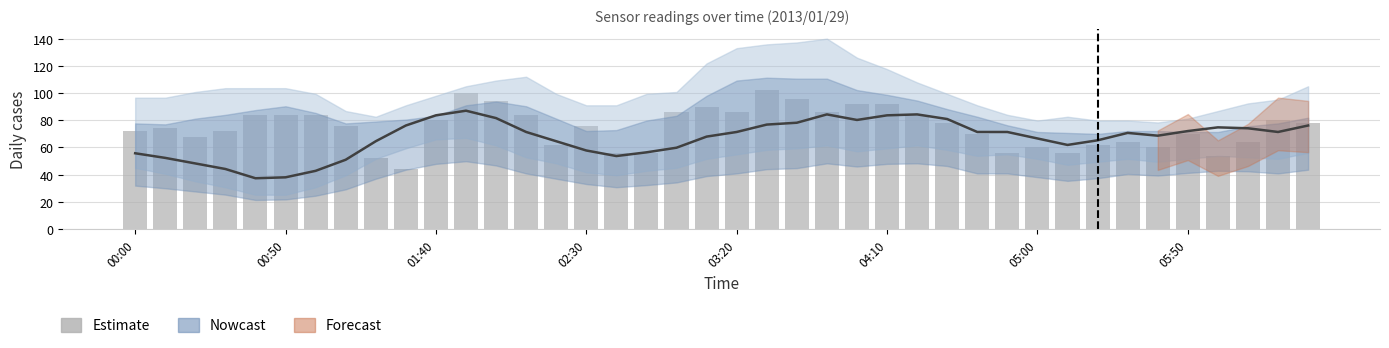

Count the number of values greater than 76.

19